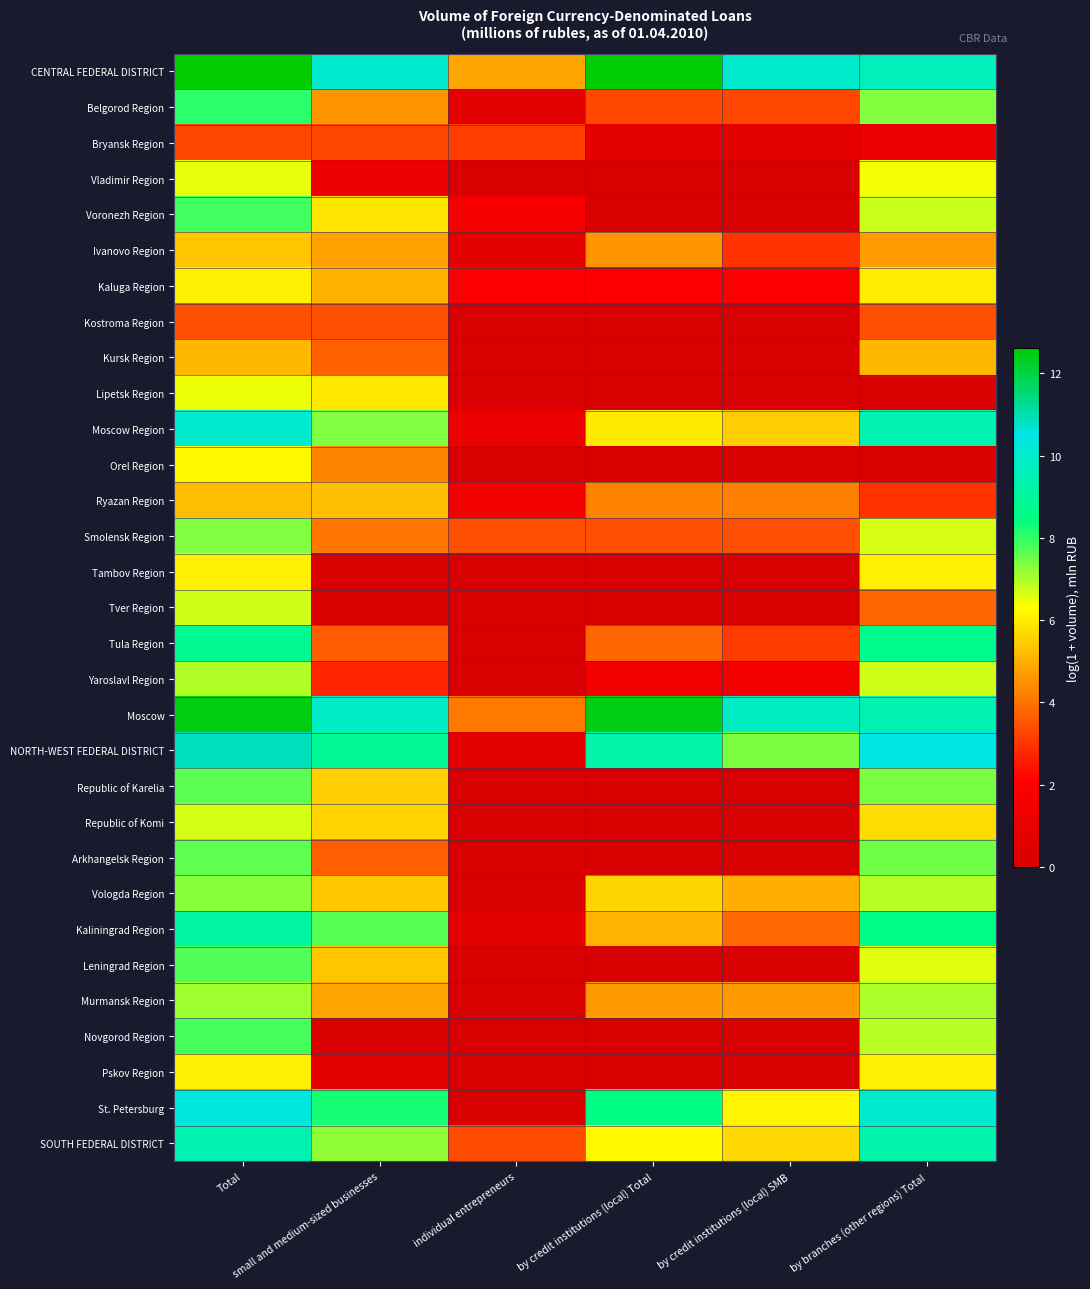

Which label corresponds to the smallest value in the chart?

individual entrepreneurs